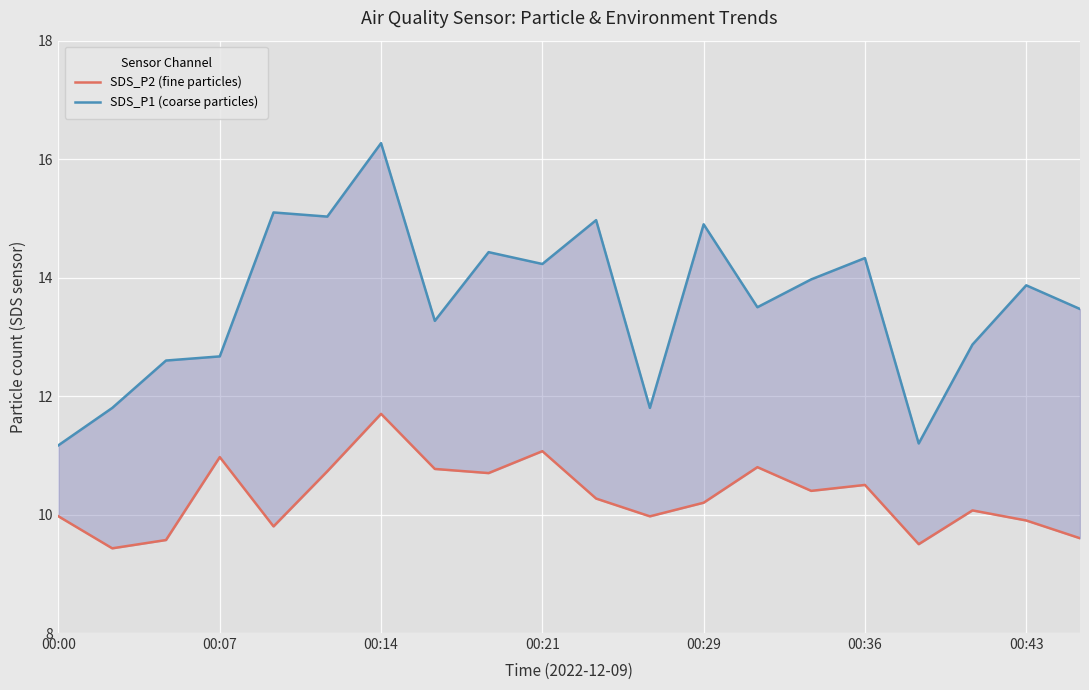

How many data points does each series have?

20